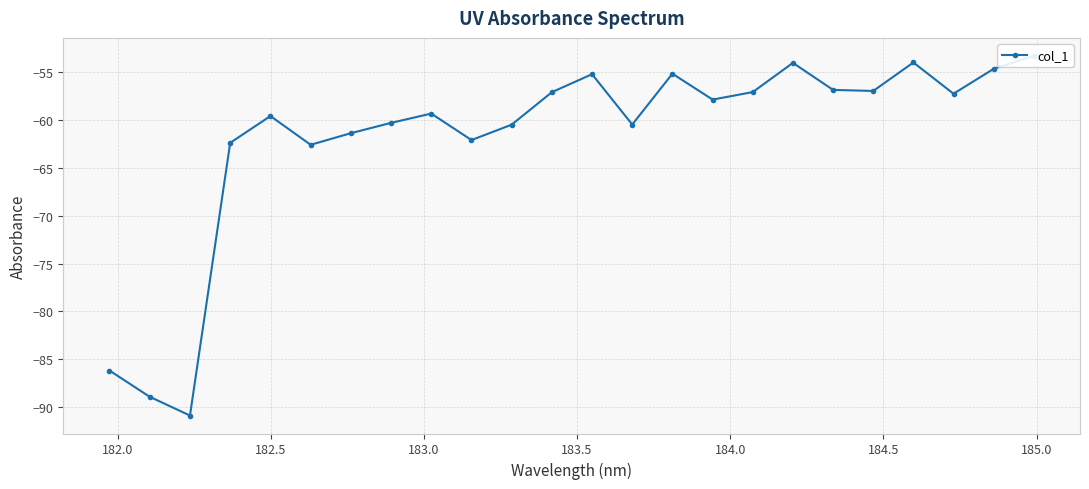

How many points are lower than both their immediate neighbors (excluding endpoints)?

7